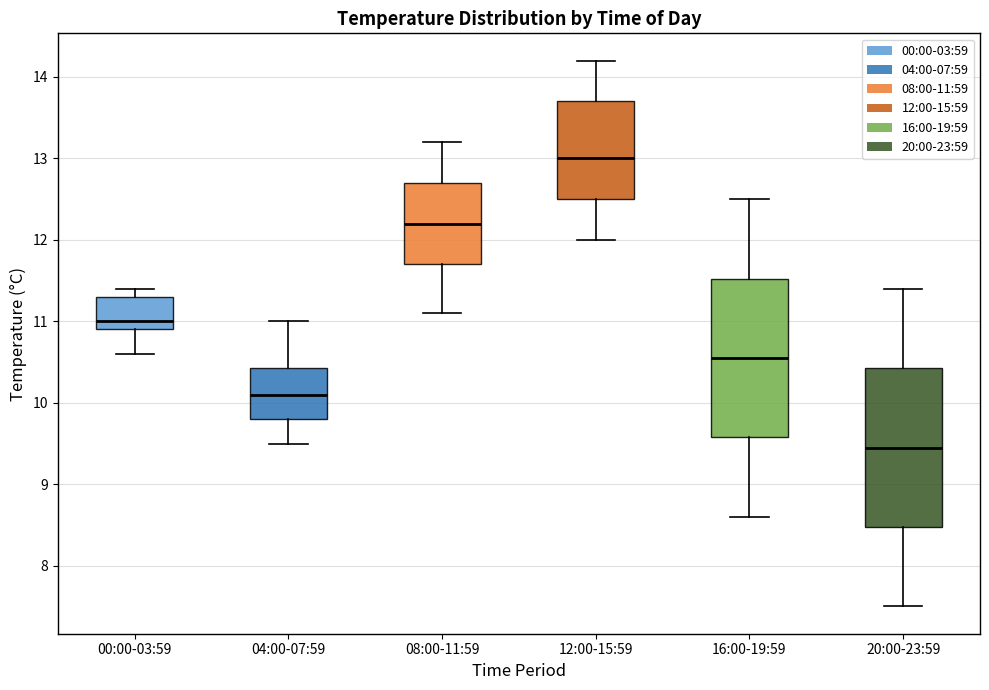

Where is the upper edge of the box for 20:00-23:59 on the y-axis? The values are not printed on the chart, so give them approximately, as read against the axis.

10.4